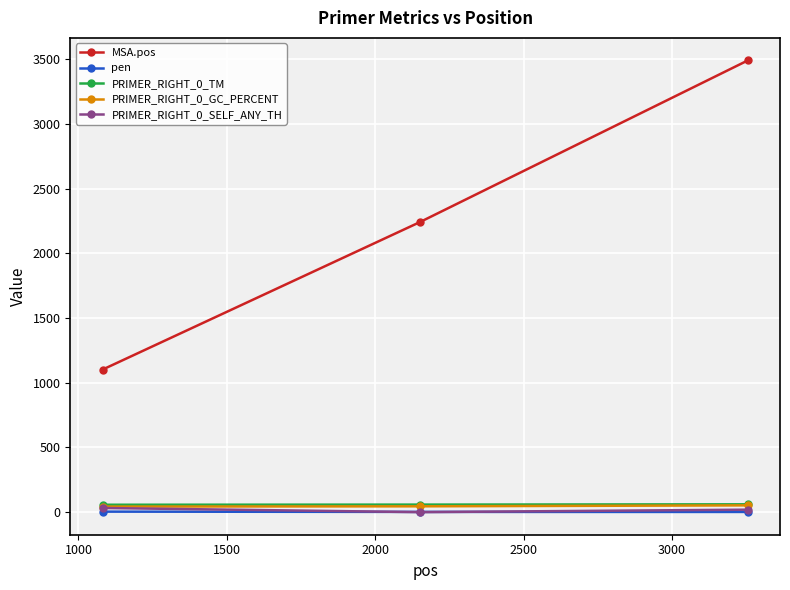

What is the maximum value shown in the chart?

3492.0